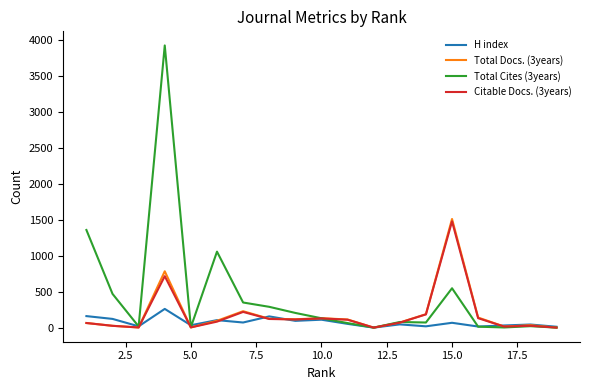

Which series has the widest spread of values?

Total Cites (3years)